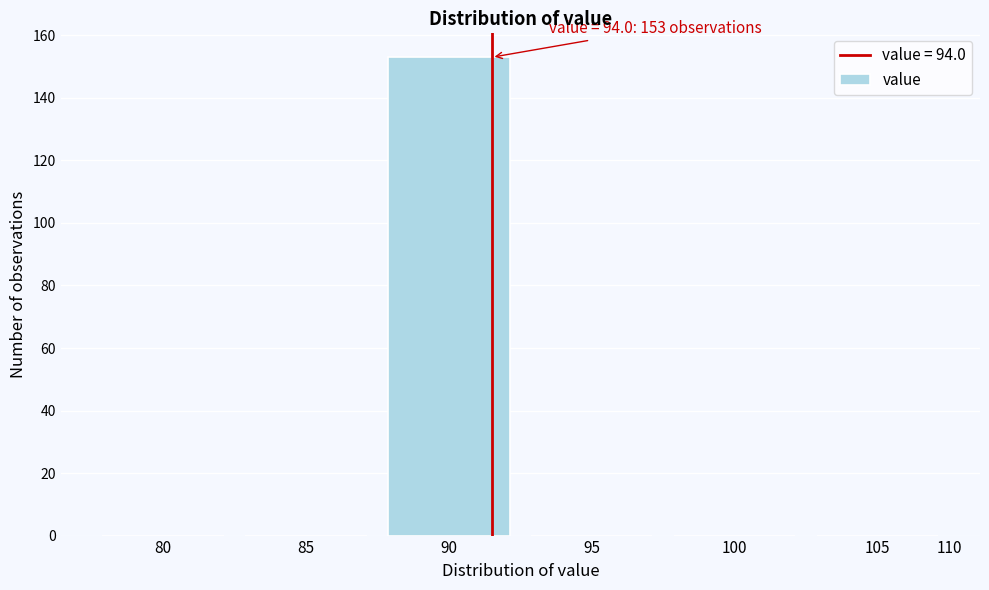

Reading left to right, what are all the values shown in this chart?

80=0	85=0	90=153	95=0	100=0	105=0